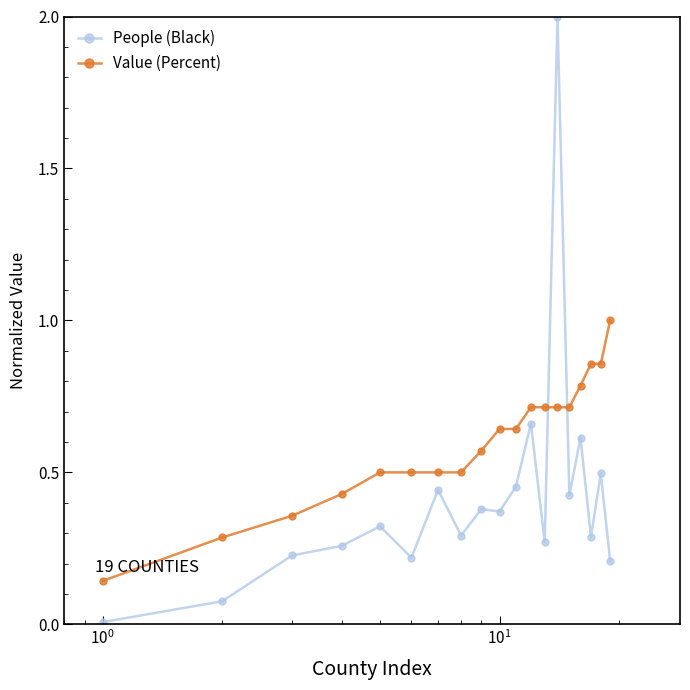

True or false: People (Black) has more than 2 points higher than both neighbors.

True